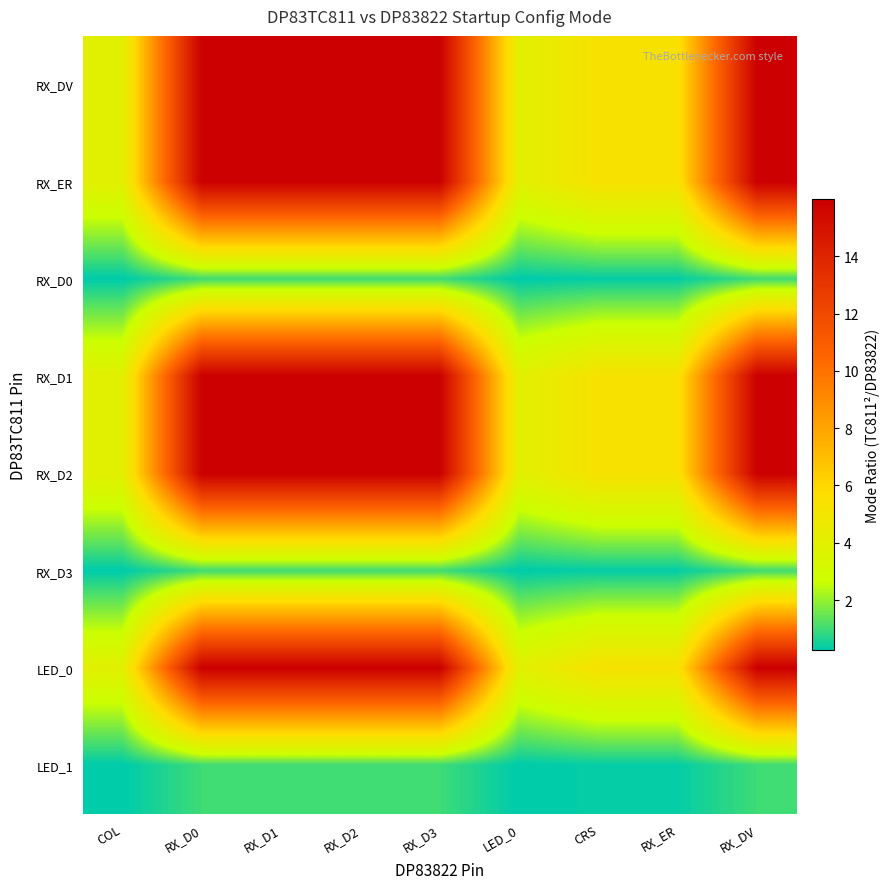

Which label corresponds to the largest value in the chart?

RX_D0